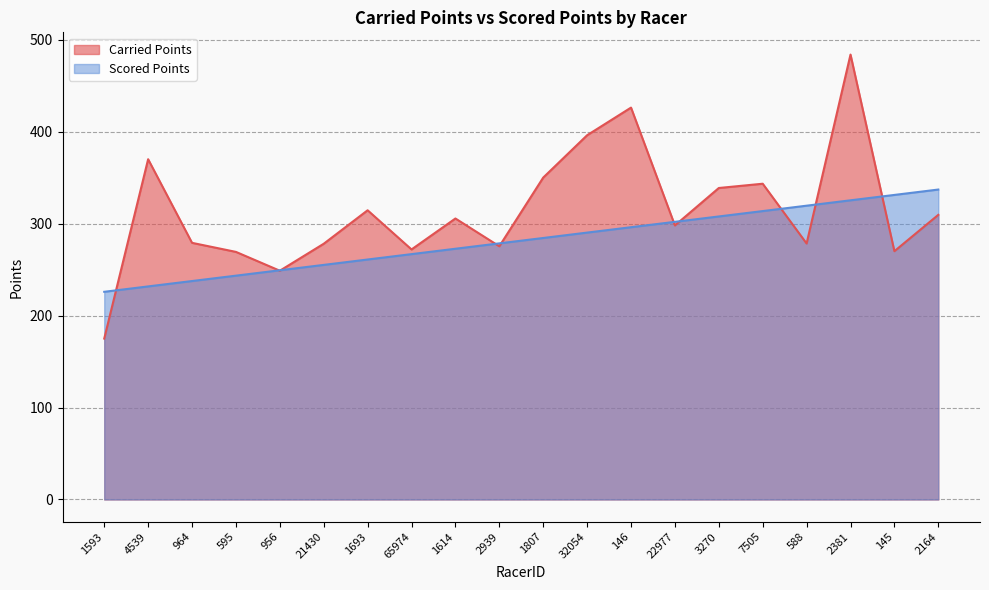

How many series are shown in this chart?

2